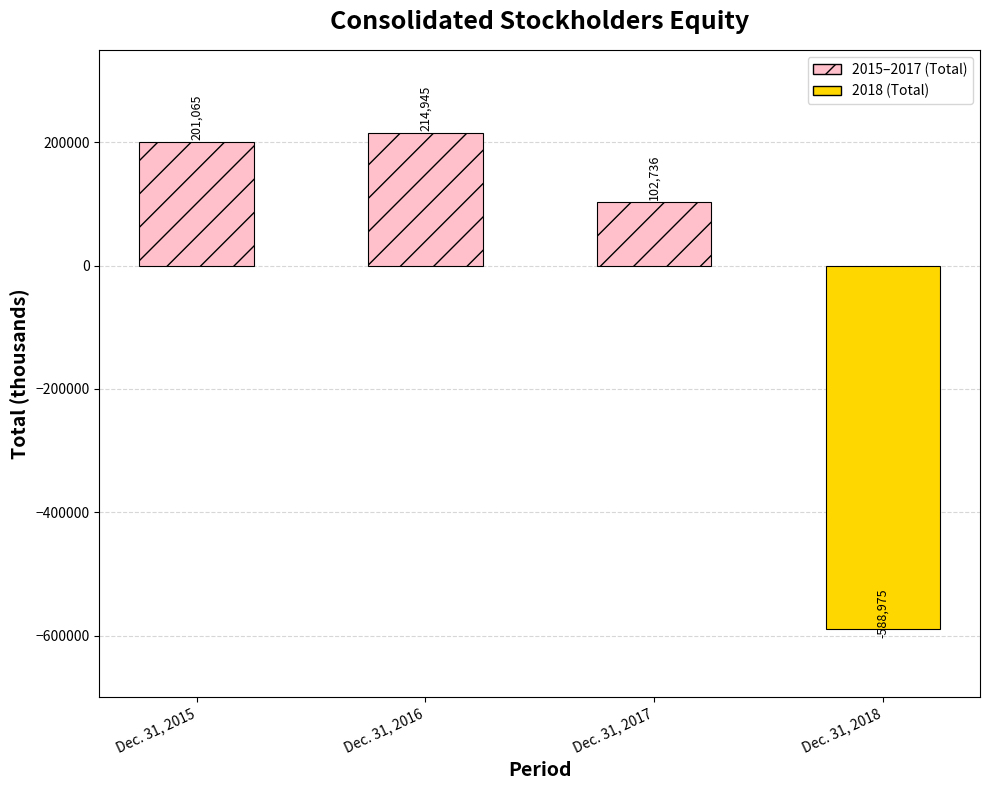

Rank the categories by value from highest to lowest.

Dec. 31, 2016, Dec. 31, 2015, Dec. 31, 2017, Dec. 31, 2018